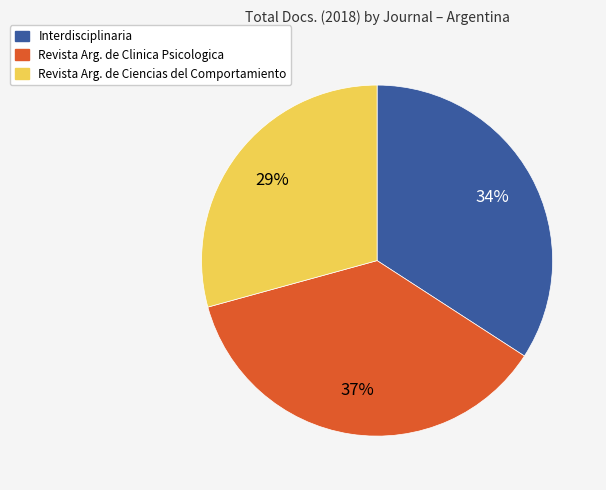

To the nearest percent, what is the average slice percentage?

33%